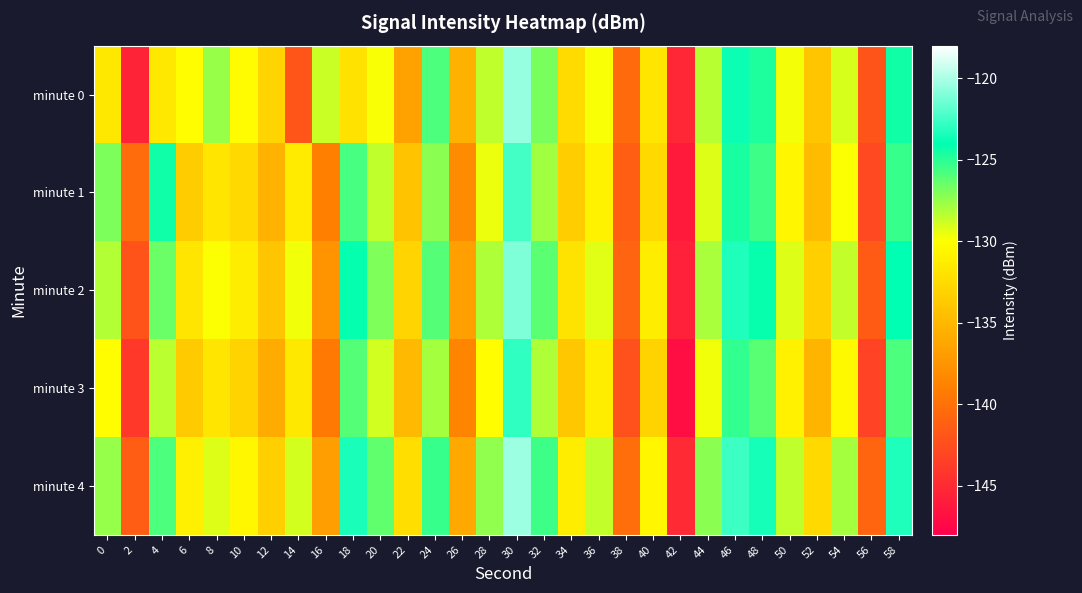

List the series in order of their peak value, highest first.

minute 4, minute 0, minute 2, minute 1, minute 3